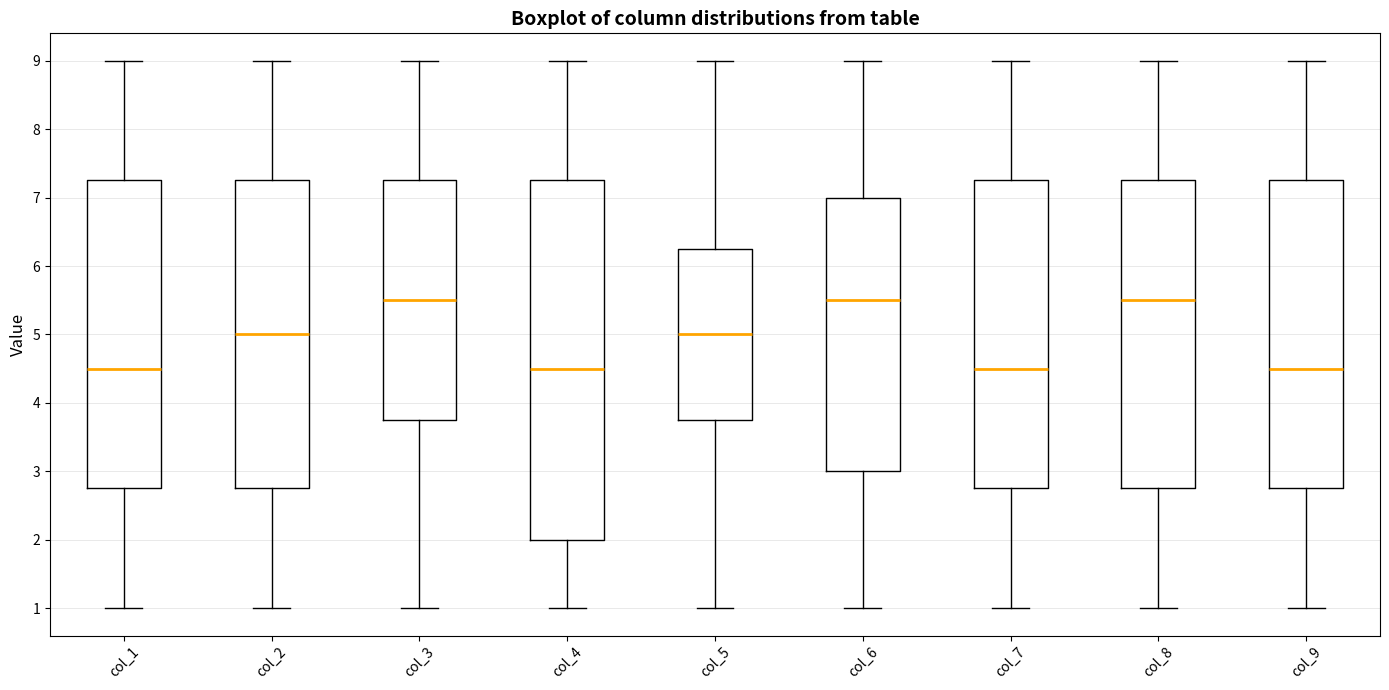

Comparing the boxes themselves (not the whiskers), which one is the tallest?

col_4